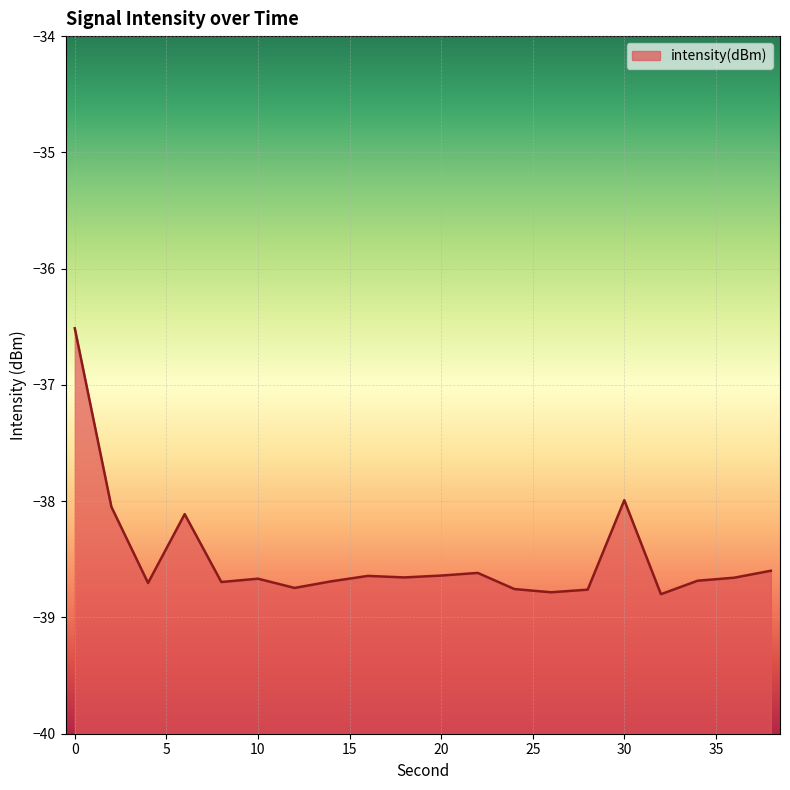

What is the sum of the values at 8 and 20?

-77.3